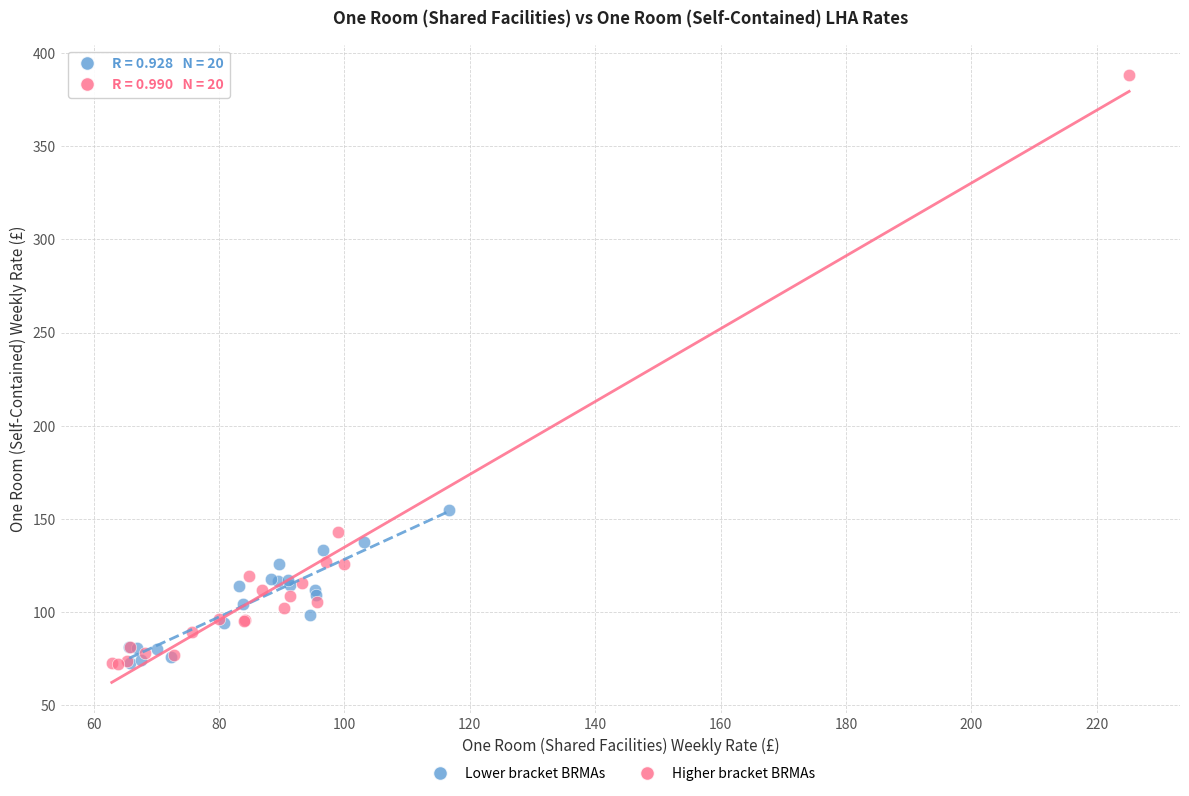

Which series has the largest Y range (max minus min)?

Higher bracket BRMAs